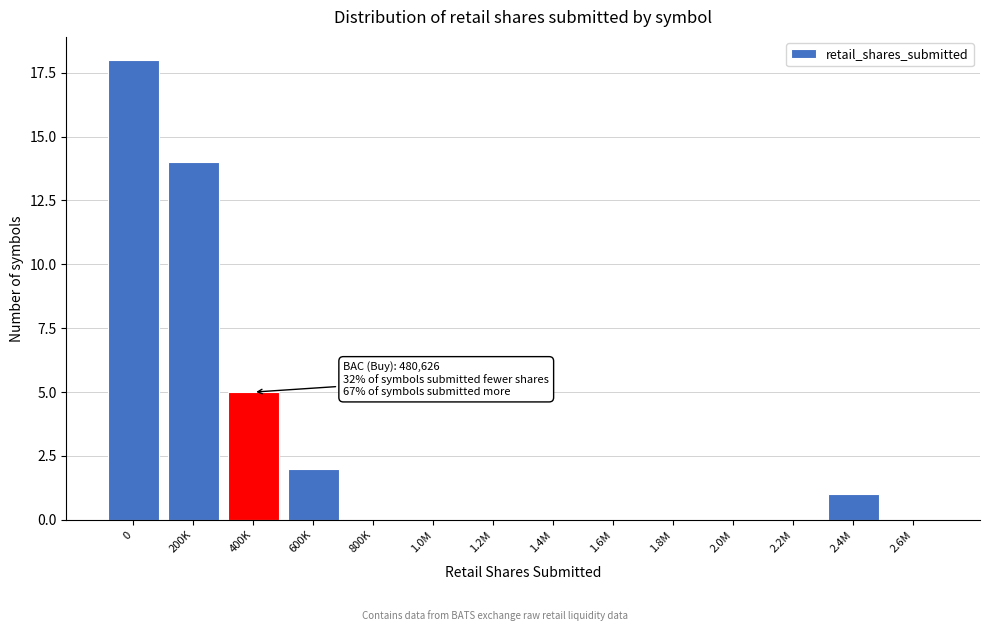

Reading left to right, extract all data points from this chart.

0=18	200K=14	400K=5	600K=2	800K=0	1.0M=0	1.2M=0	1.4M=0	1.6M=0	1.8M=0	2.0M=0	2.2M=0	2.4M=1	2.6M=0